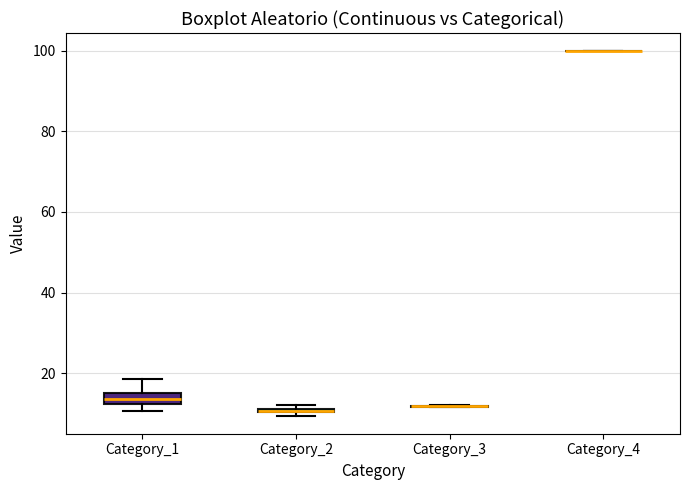

Comparing the boxes themselves (not the whiskers), which one is the tallest?

Category_1